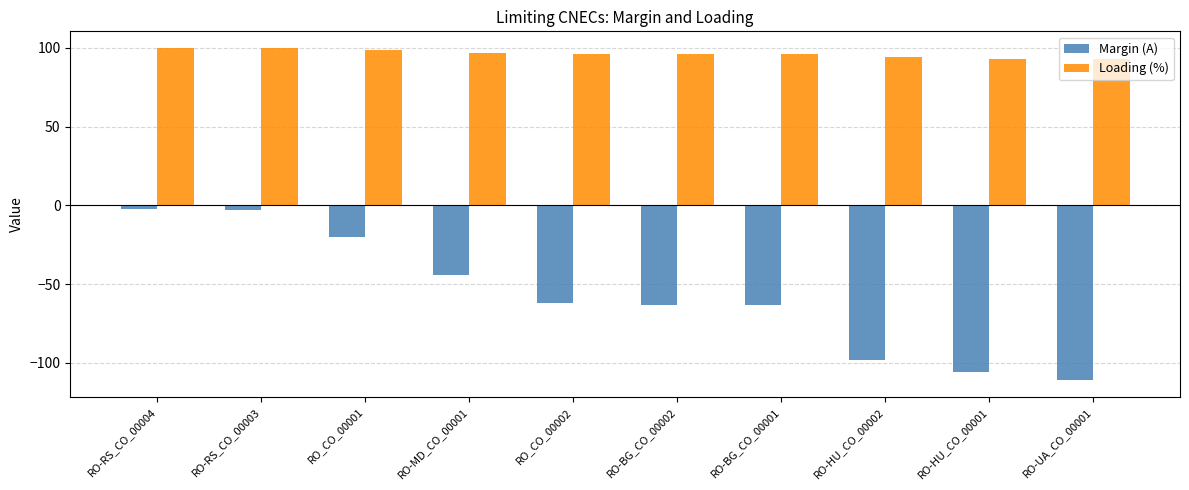

How many data points does each series have?

10